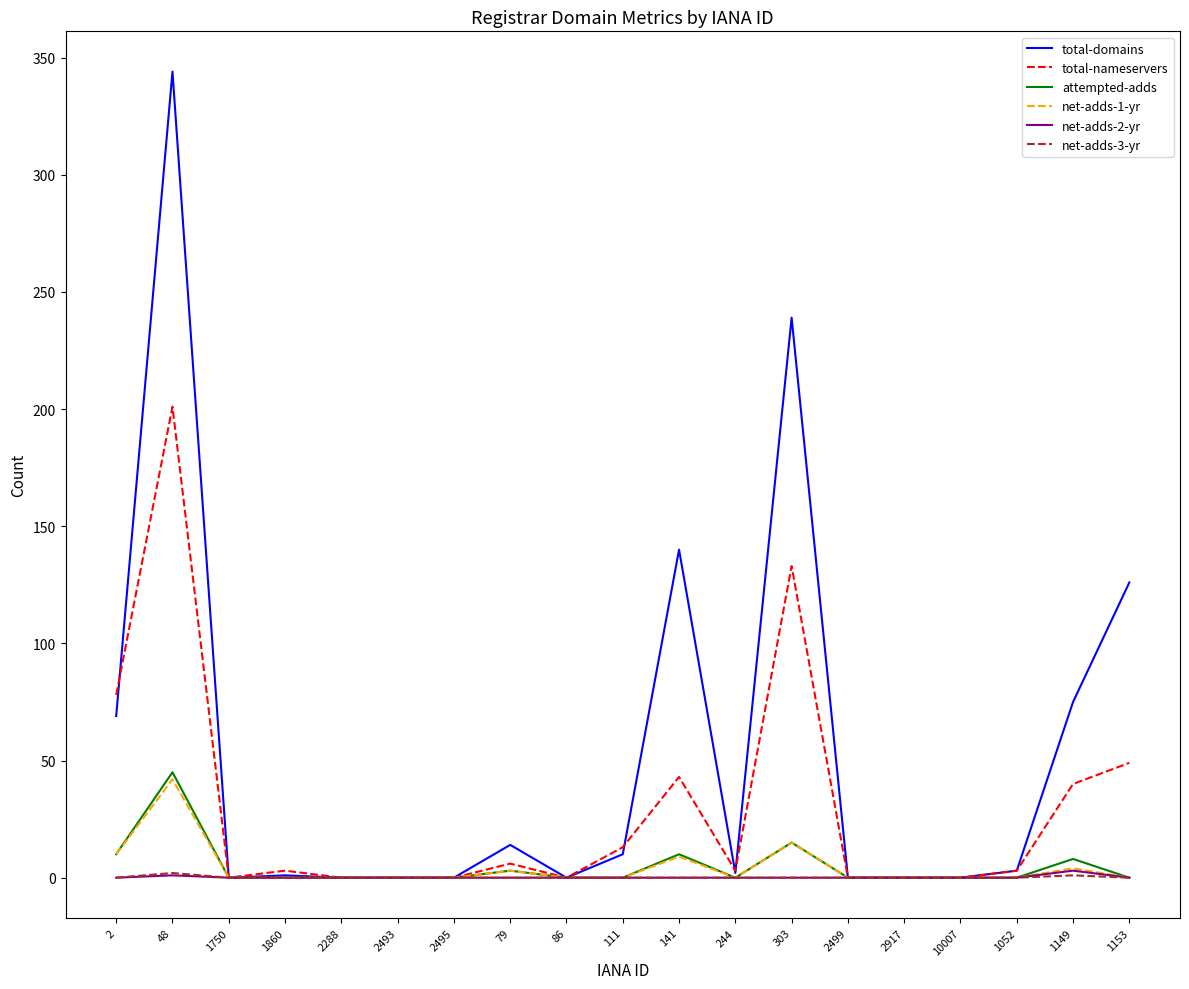

Between 303 and 2499, which series saw the biggest shift?

total-domains